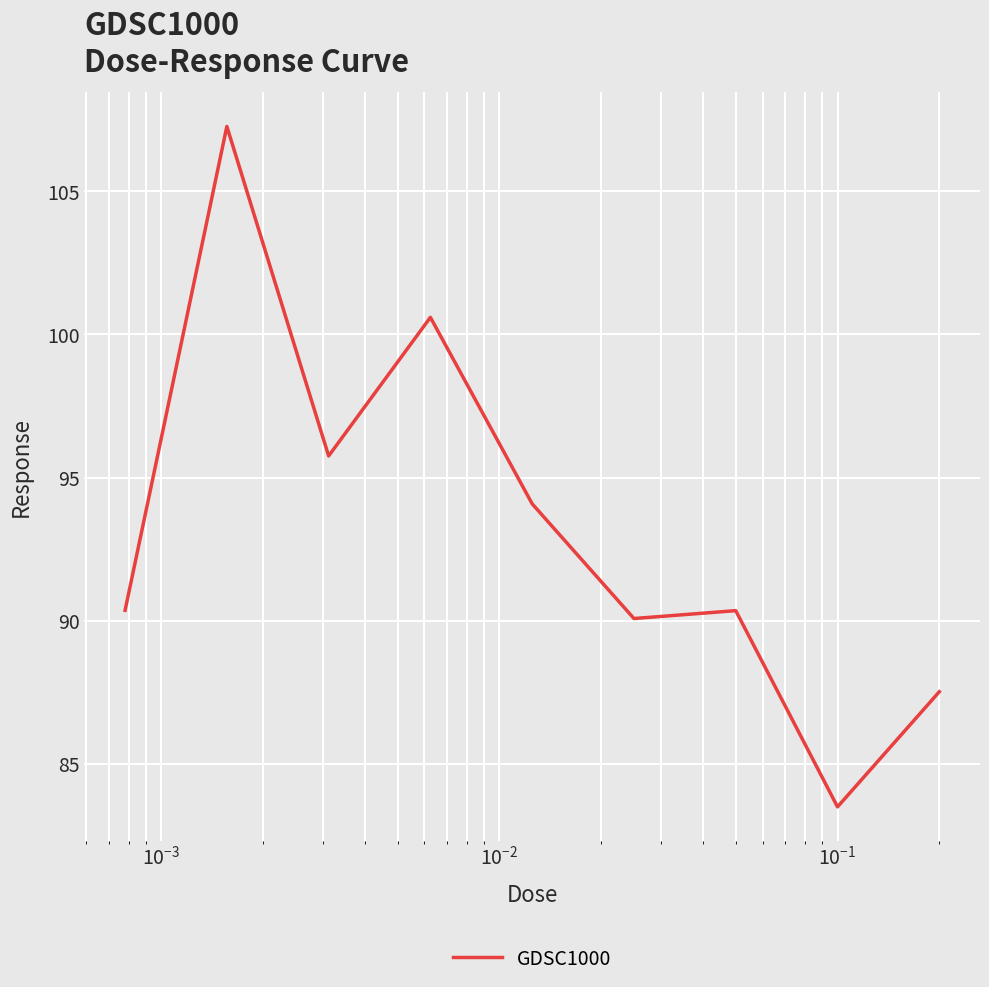

What is the greatest value displayed?

107.3